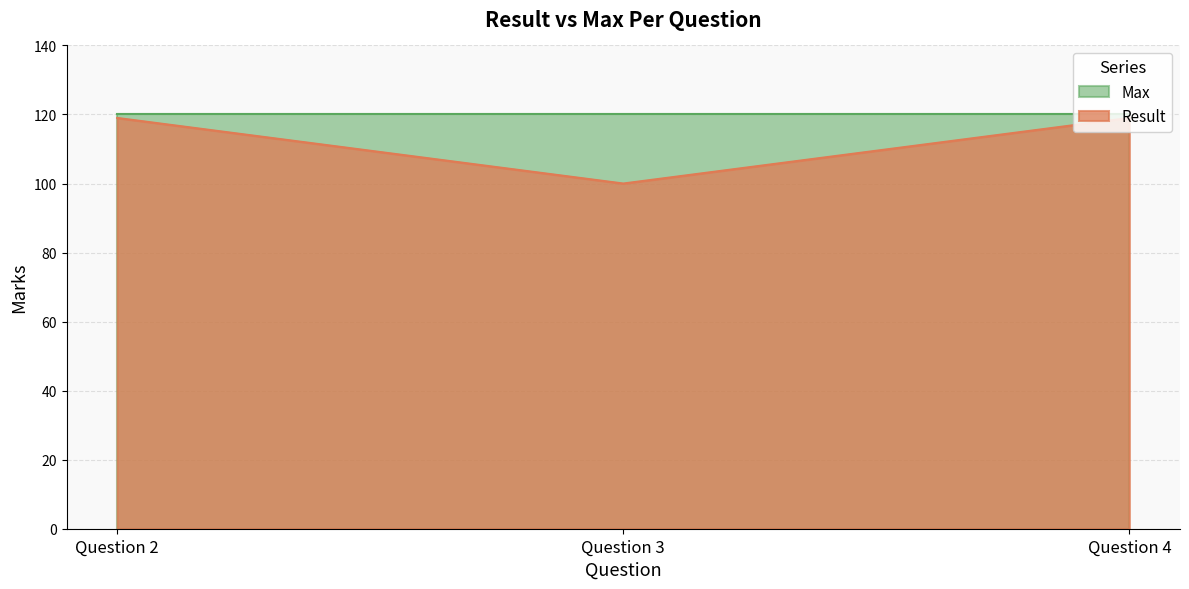

What is the greatest value displayed?

120